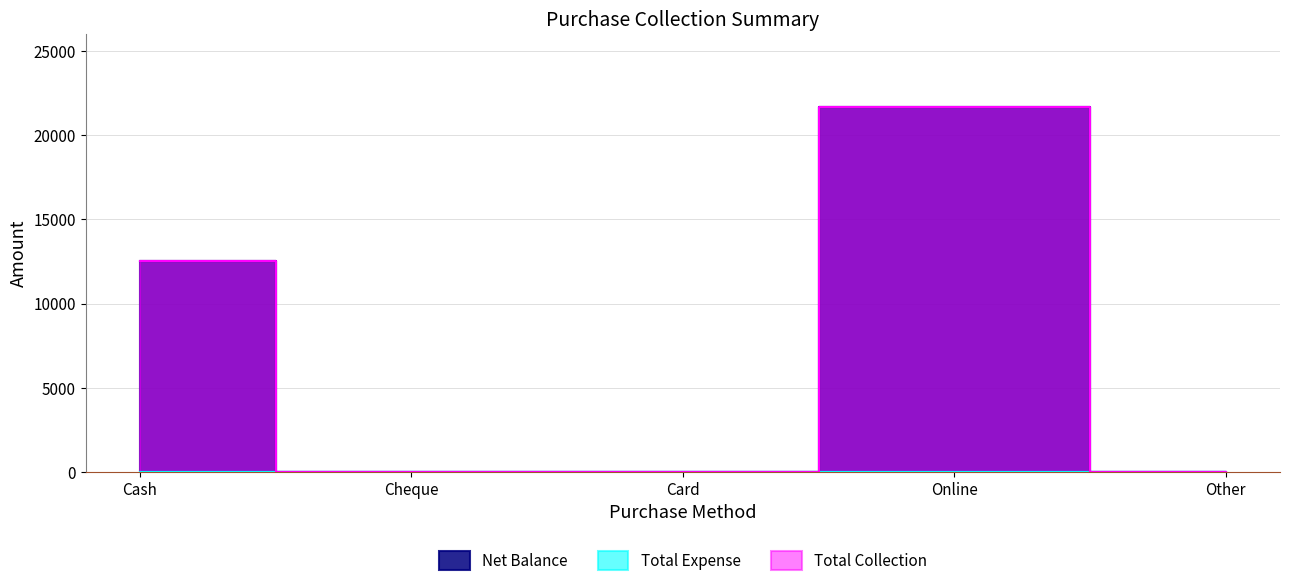

How many interior local peaks does the Net Balance series have?

1